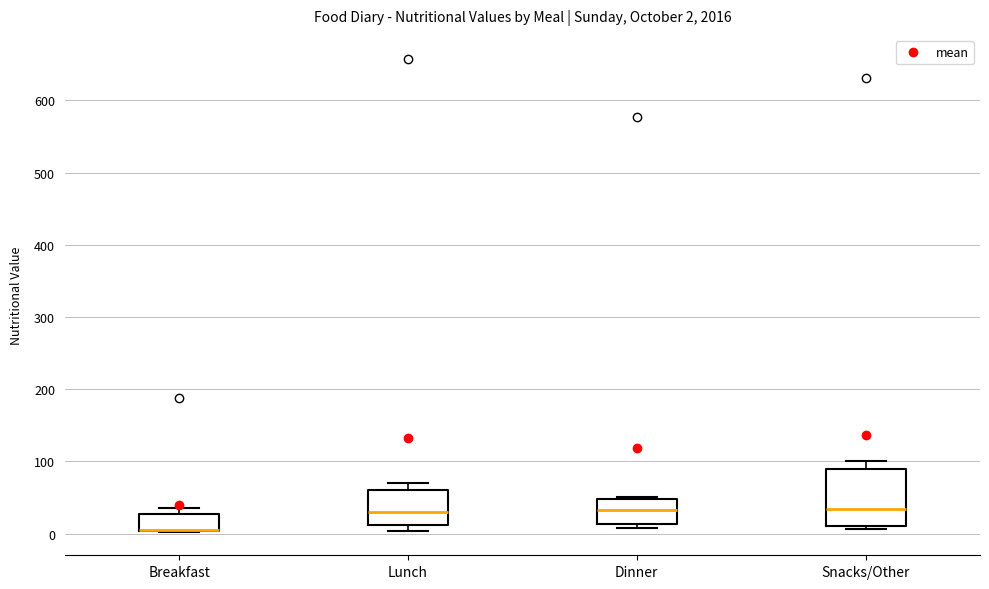

Comparing the boxes themselves (not the whiskers), which one is the tallest?

Snacks/Other